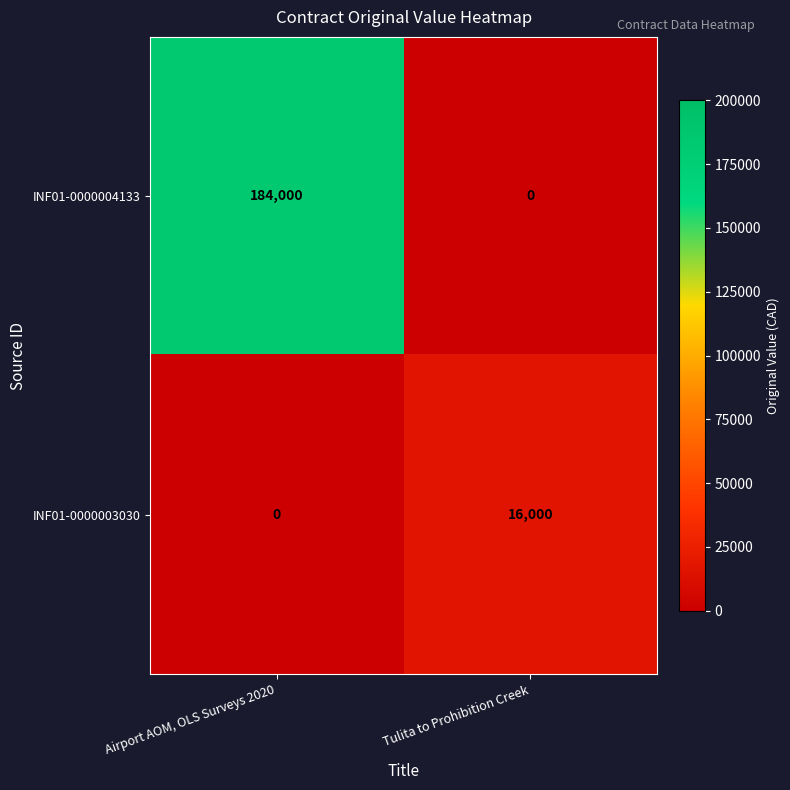

What is the sum of the INF01-0000004133 values at Airport AOM, OLS Surveys 2020 and Tulita to Prohibition Creek?

184000